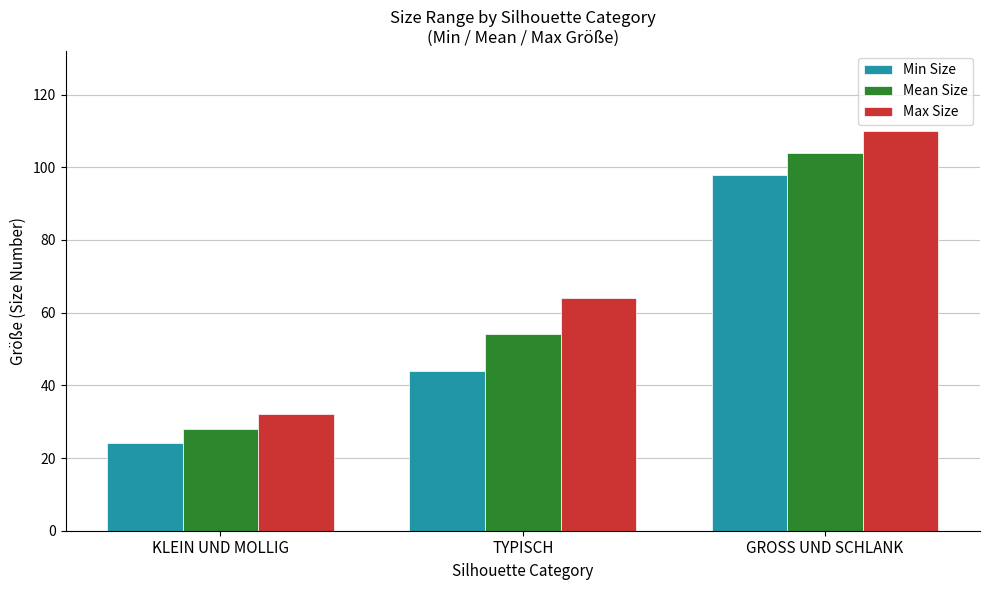

Is the value of Max Size at KLEIN UND MOLLIG greater than the value of Min Size at KLEIN UND MOLLIG?

Yes